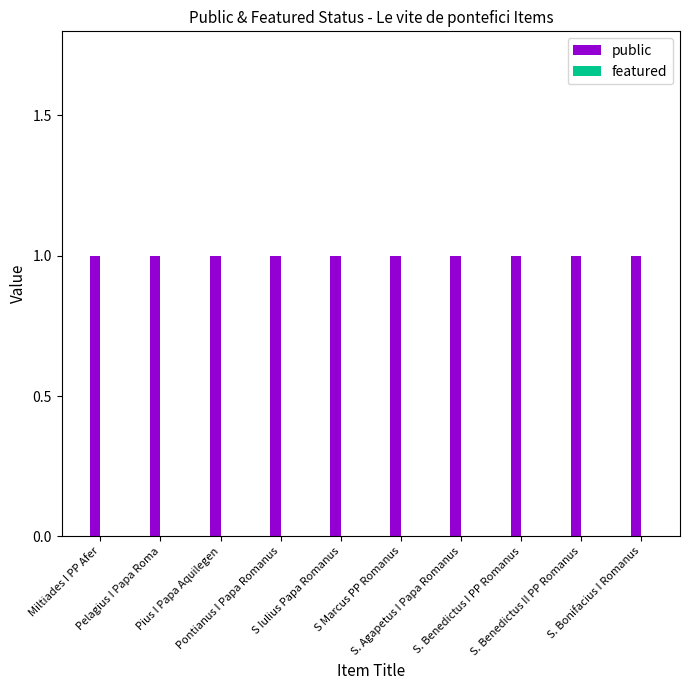

How many series are shown in this chart?

2